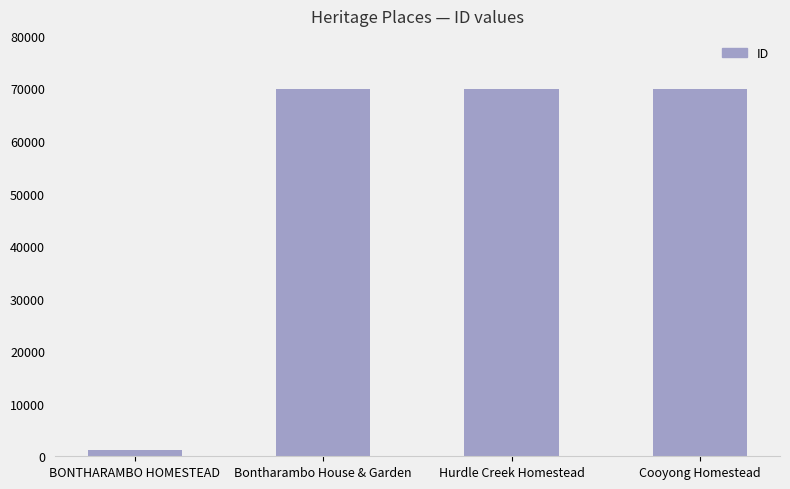

What is the ratio of the value at Bontharambo House & Garden to the value at Hurdle Creek Homestead?

1.0